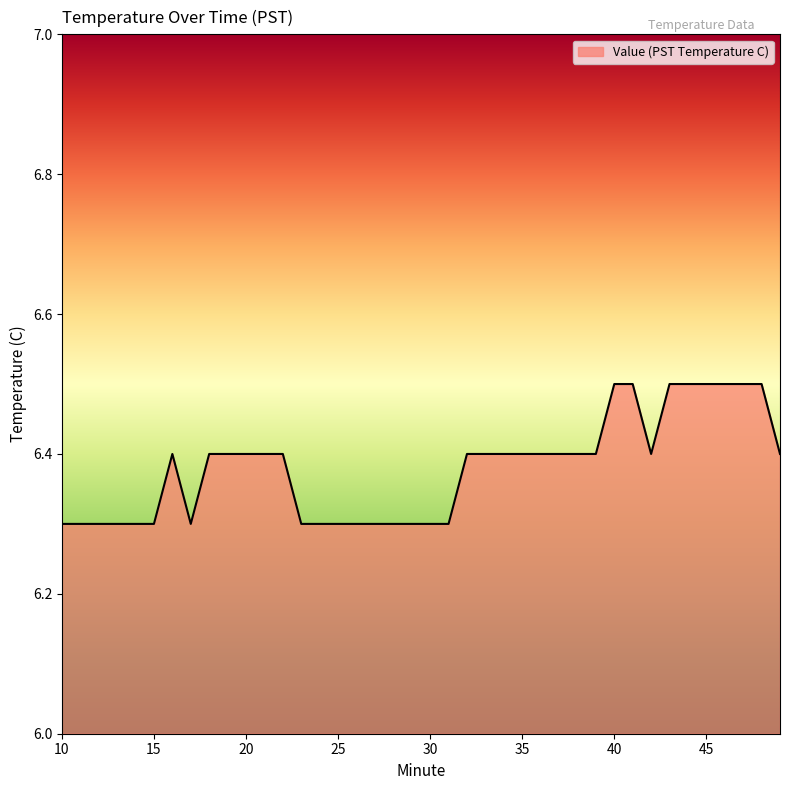

What is the sum of all values?

255.2